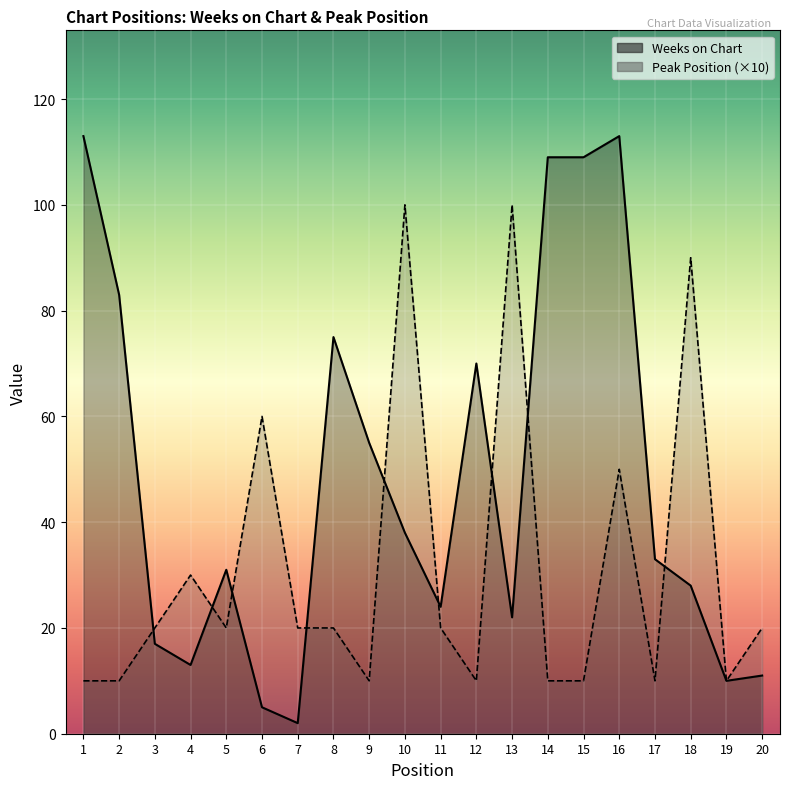

At how many categories does at least one series exceed 43?

12